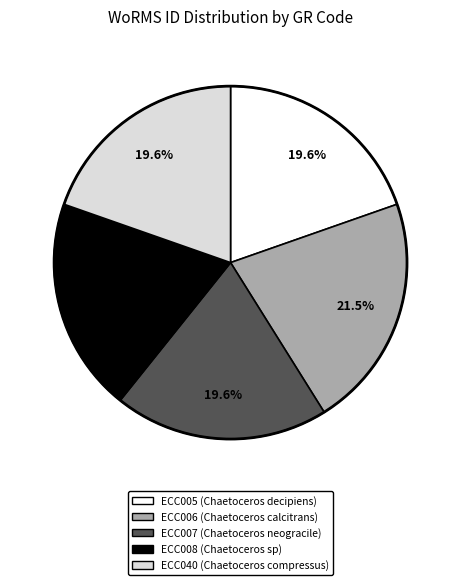

What is the ratio of the value at ECC006 to the value at ECC040?

1.1